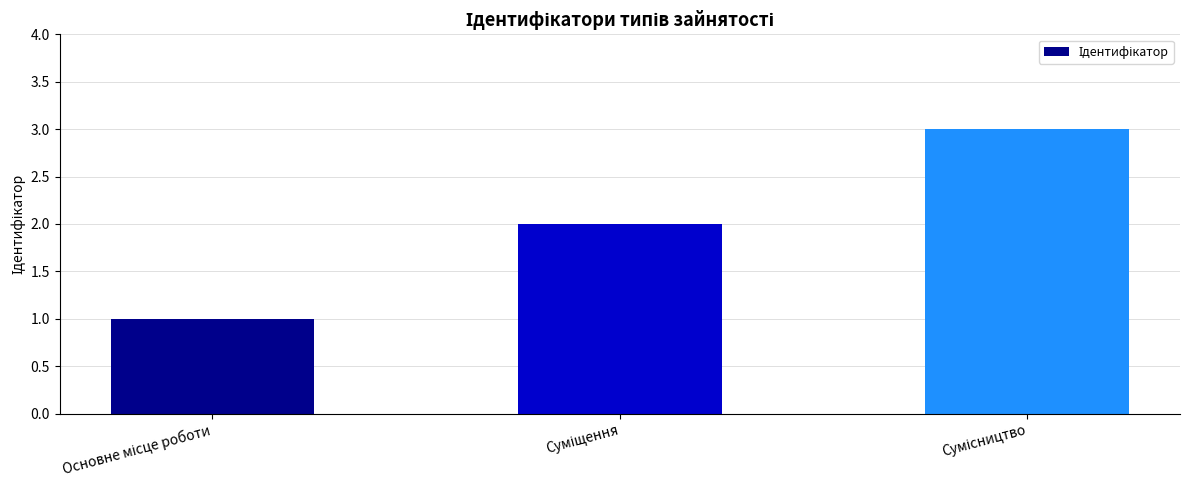

How many data points does each series have?

3